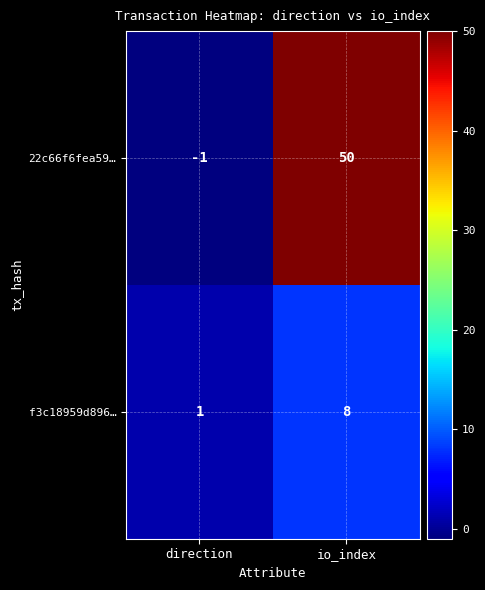

What is the difference between the 22c66f6fea59… values at io_index and direction?

51